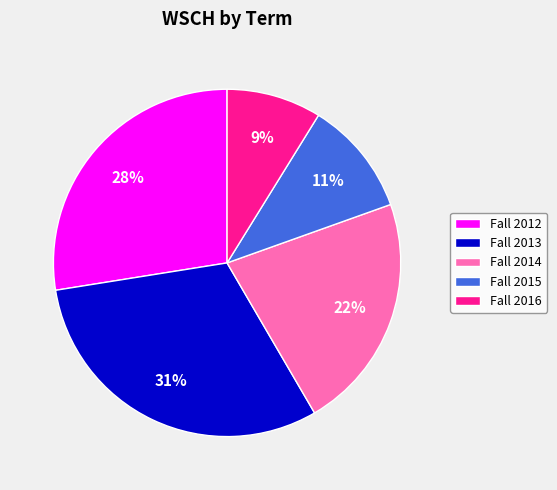

What is the smallest slice in the pie chart?

Fall 2016